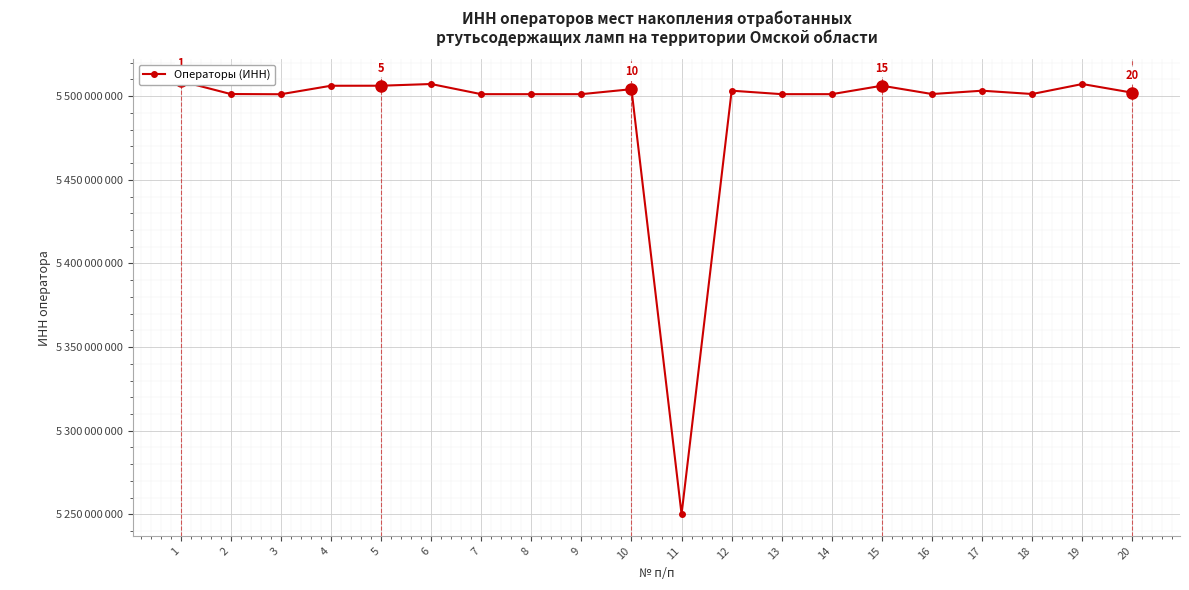

The value at 9 is 7427403049. True or false?

False